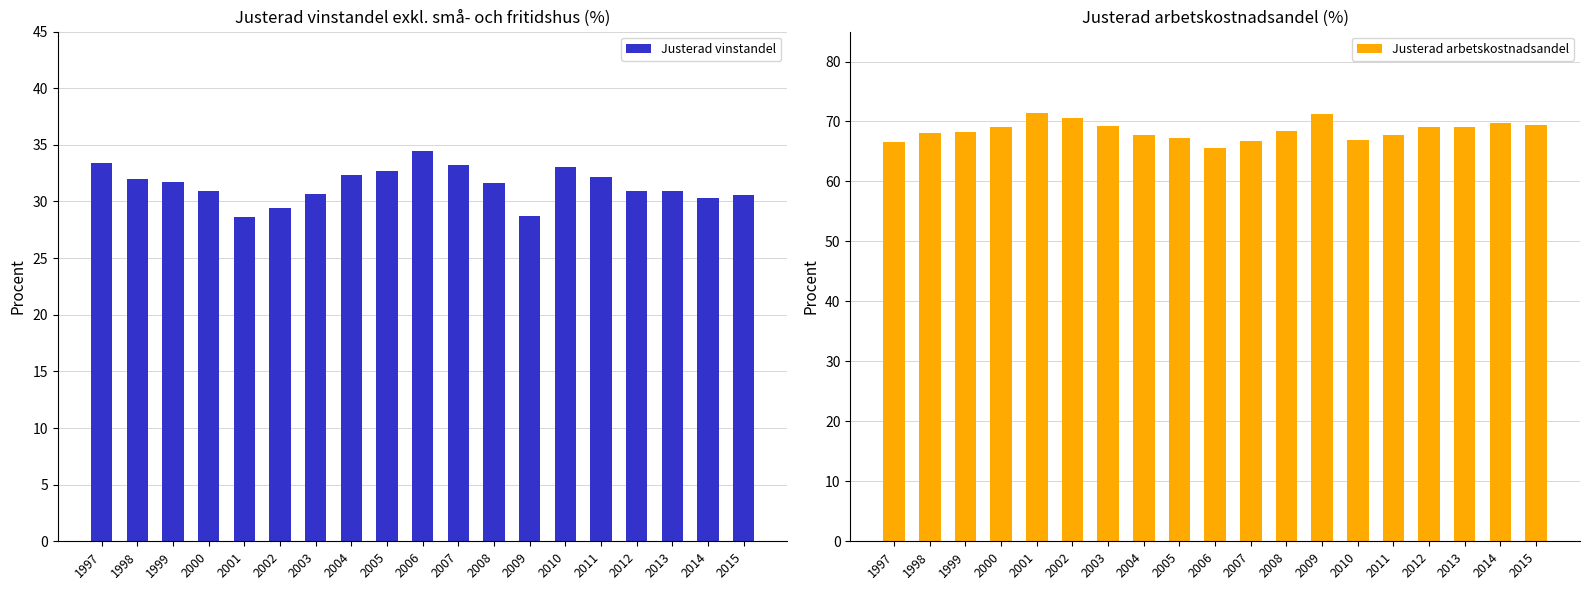

Between 2000 and 2003, which is larger?

2000